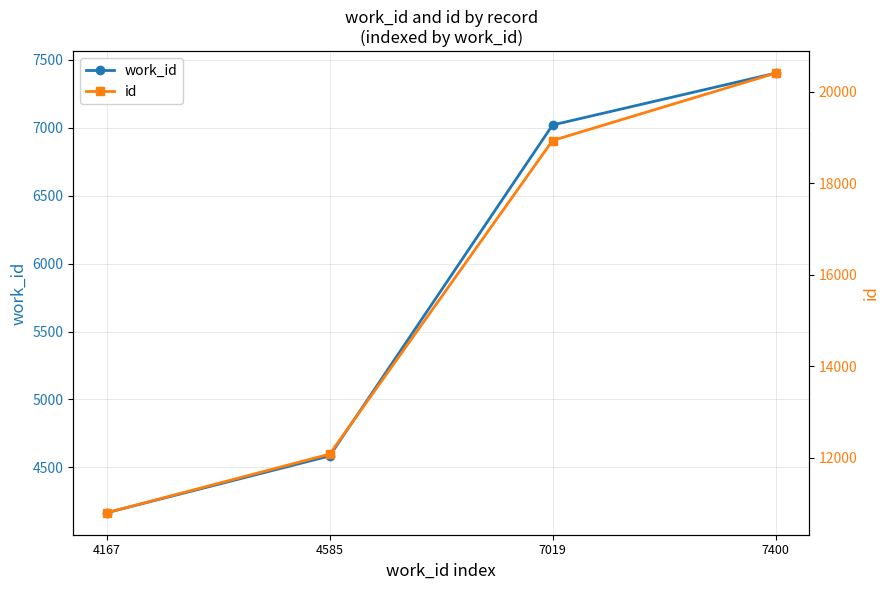

At how many categories does at least one series exceed 12586?

2